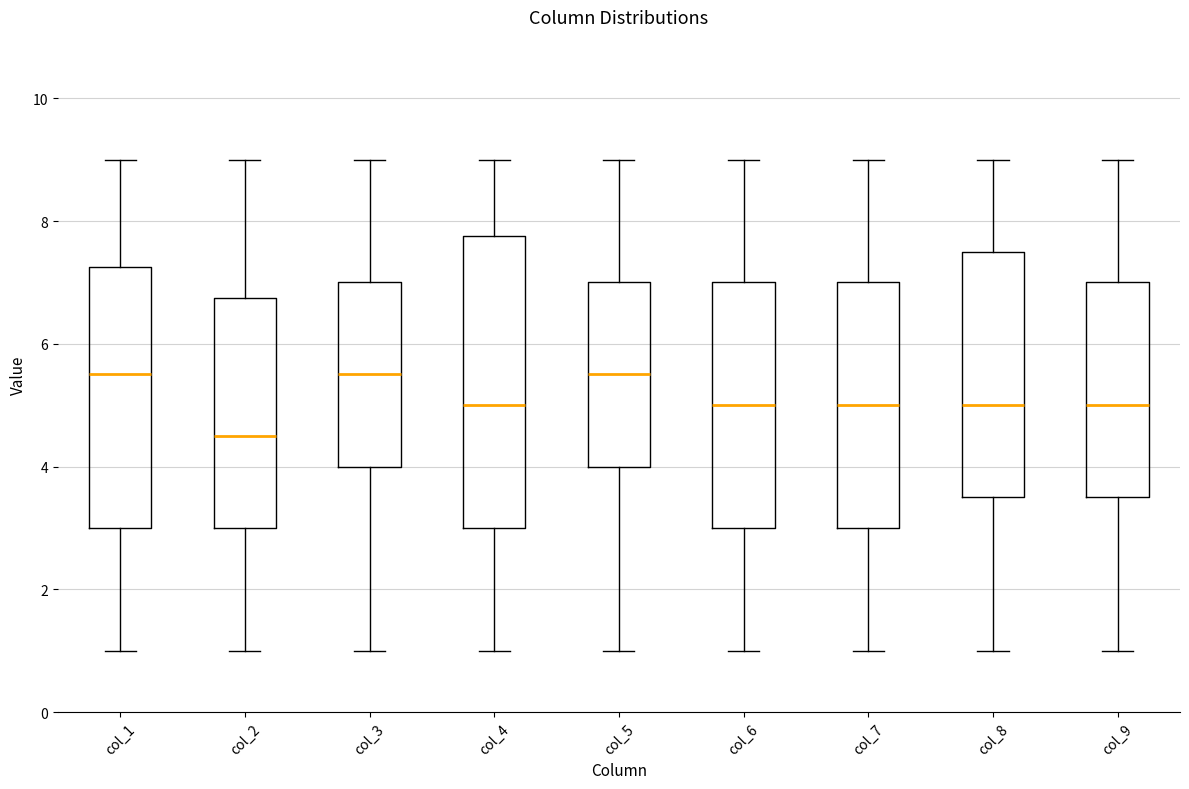

Which box has the lowest median line?

col_2